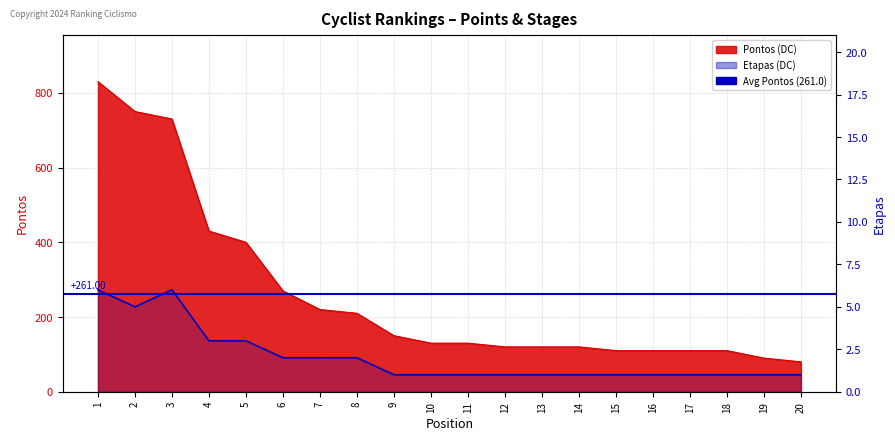

How many Etapas values are between 1 and 3?

17